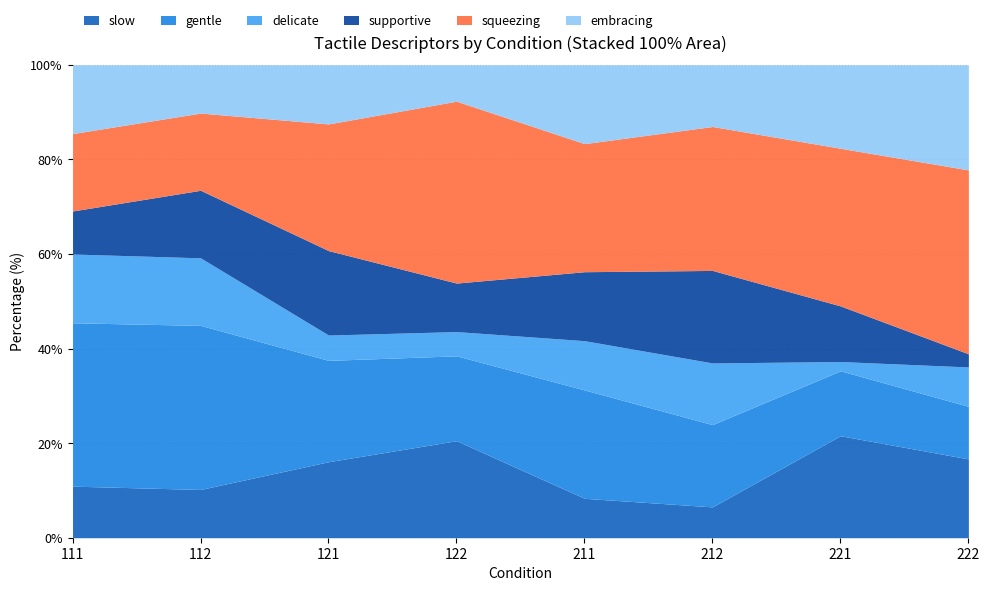

What is the highest value of the slow series?

21.6